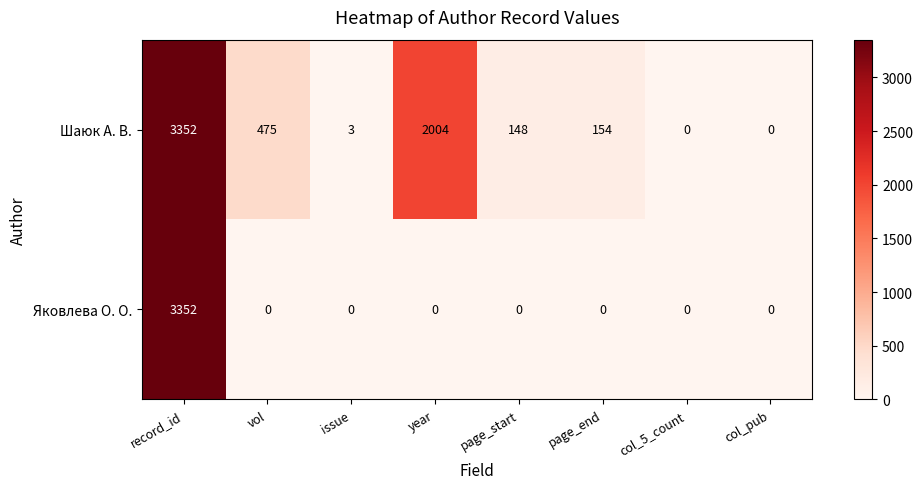

Is it true that Яковлева О. О. equals 1799 at page_end?

False